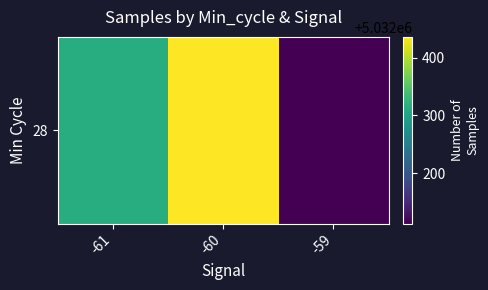

What is the change in value from -60 to -59?

-322.8